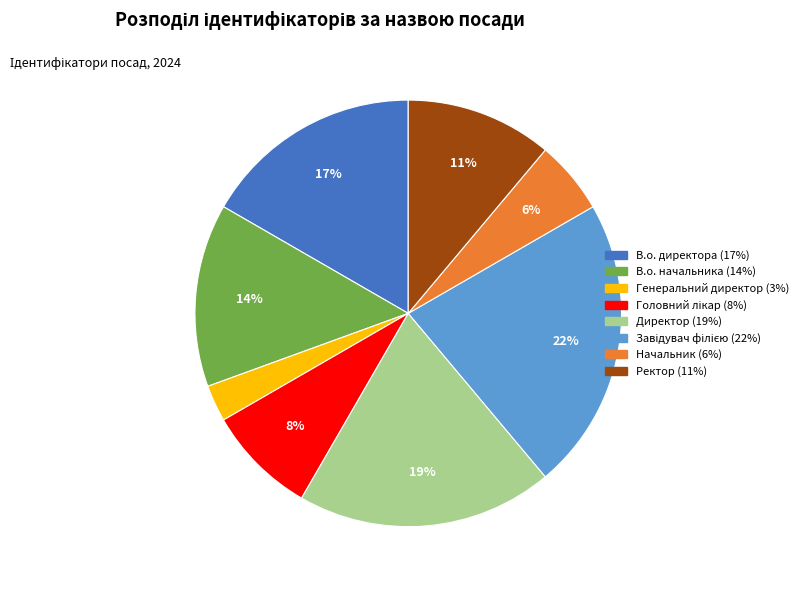

Do Директор and Начальник together represent more than half of the pie?

No